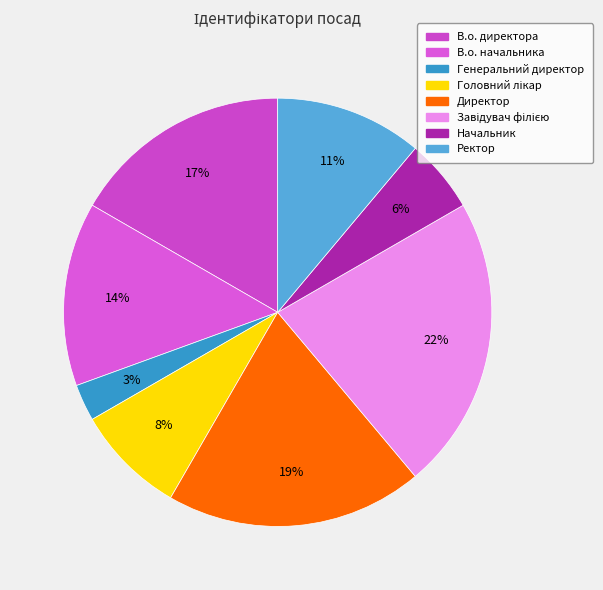

Count the number of slices in the pie.

8